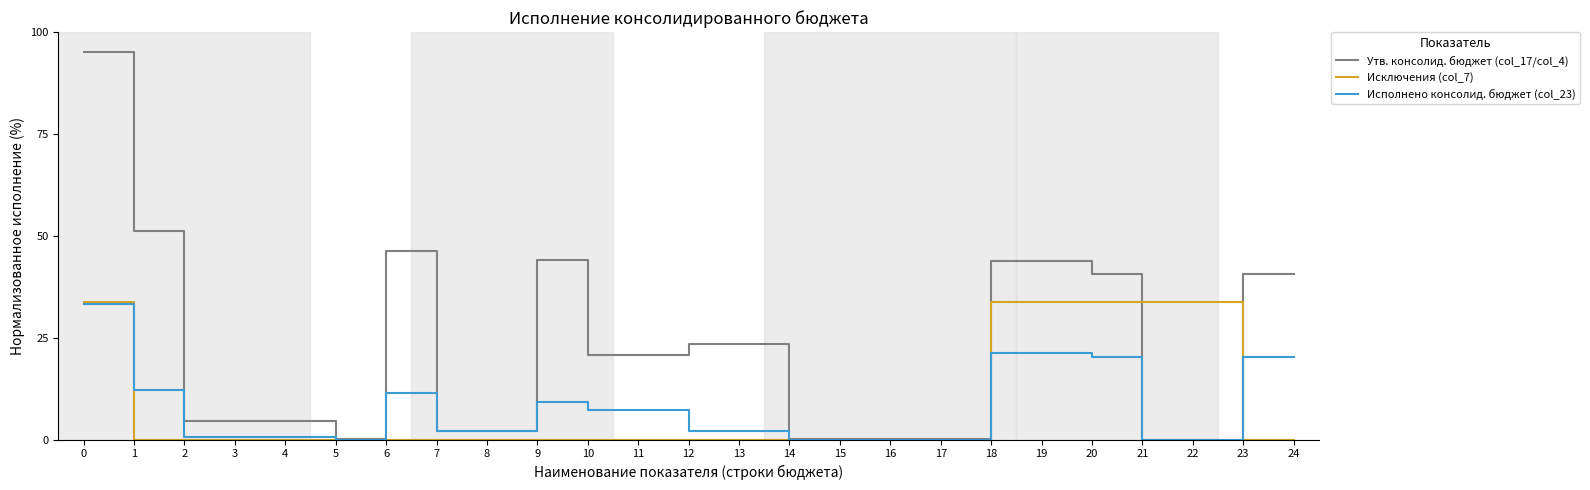

True or false: Утв. консолид. бюджет (col_17/col_4) has more than 0 interior local peaks.

True